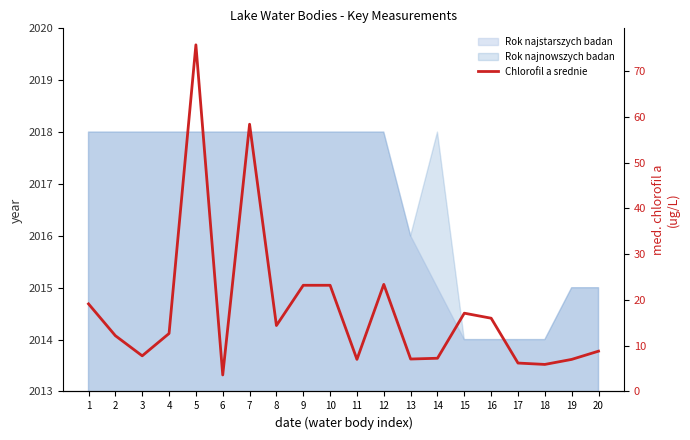

Between 6 and 4, which is larger?

4